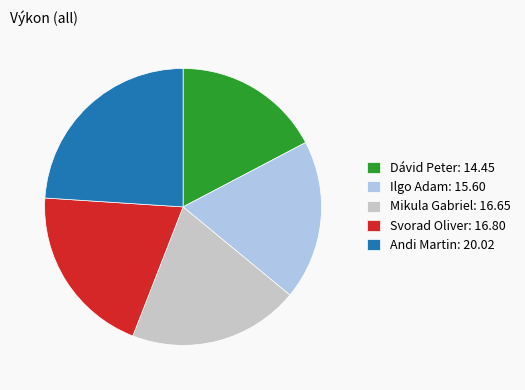

How many slices are in this pie chart?

5